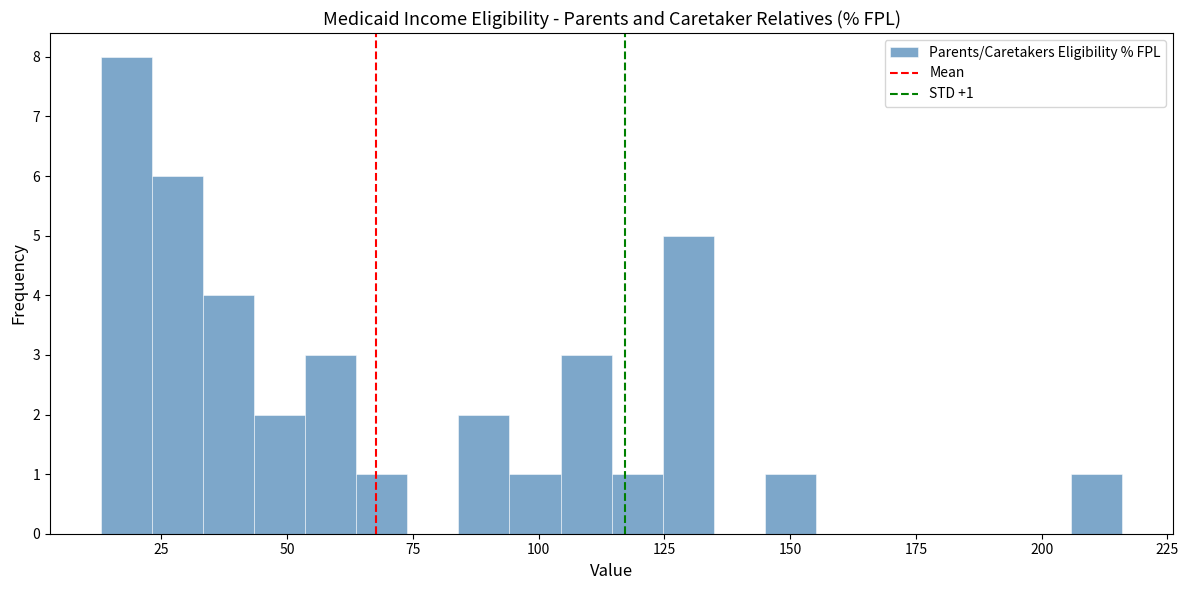

Around what value on the x-axis is the tallest bar? Give the approximate position of its centre, as read against the axis.

20